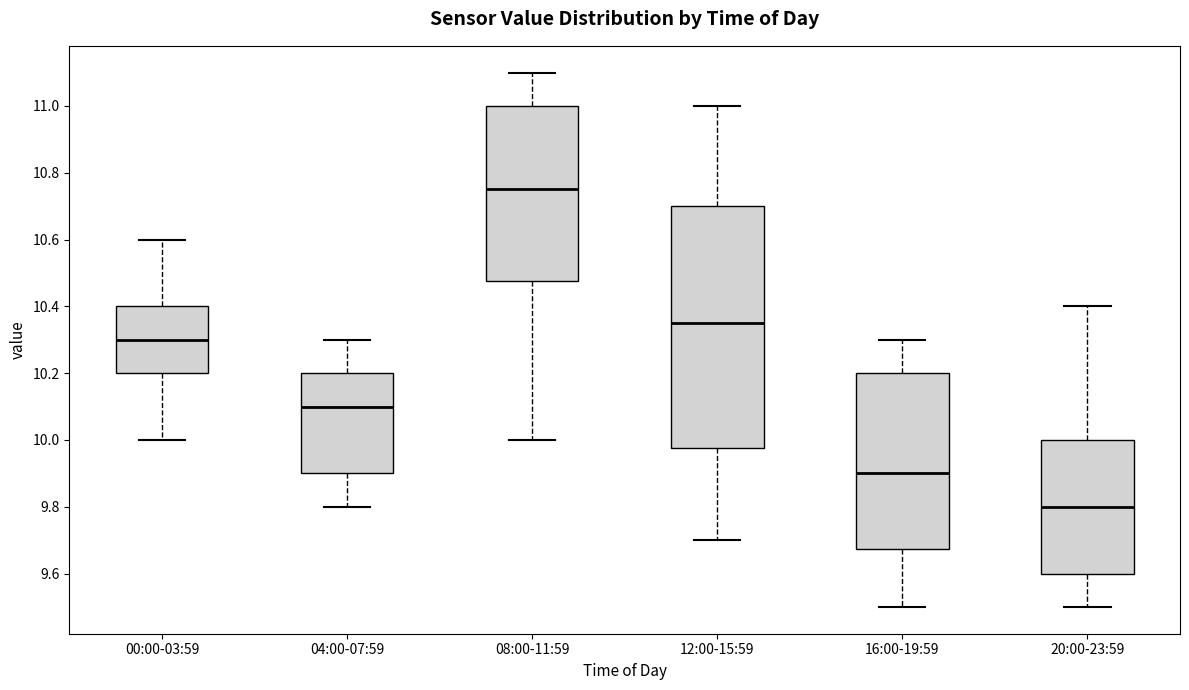

Reading left to right, transcribe this box plot: for each box, give where its median line is, the range the box spans, and where its two whiskers end, as read against the y-axis. The values are not printed on the chart, so give them approximately, as read against the axis.

00:00-03:59: median 10.30, box 10.20 to 10.40, whiskers 10.00 to 10.60
04:00-07:59: median 10.10, box 9.90 to 10.20, whiskers 9.80 to 10.30
08:00-11:59: median 10.76, box 10.48 to 11.00, whiskers 10.00 to 11.10
12:00-15:59: median 10.36, box 9.98 to 10.70, whiskers 9.70 to 11.00
16:00-19:59: median 9.90, box 9.68 to 10.20, whiskers 9.50 to 10.30
20:00-23:59: median 9.80, box 9.60 to 10.00, whiskers 9.50 to 10.40